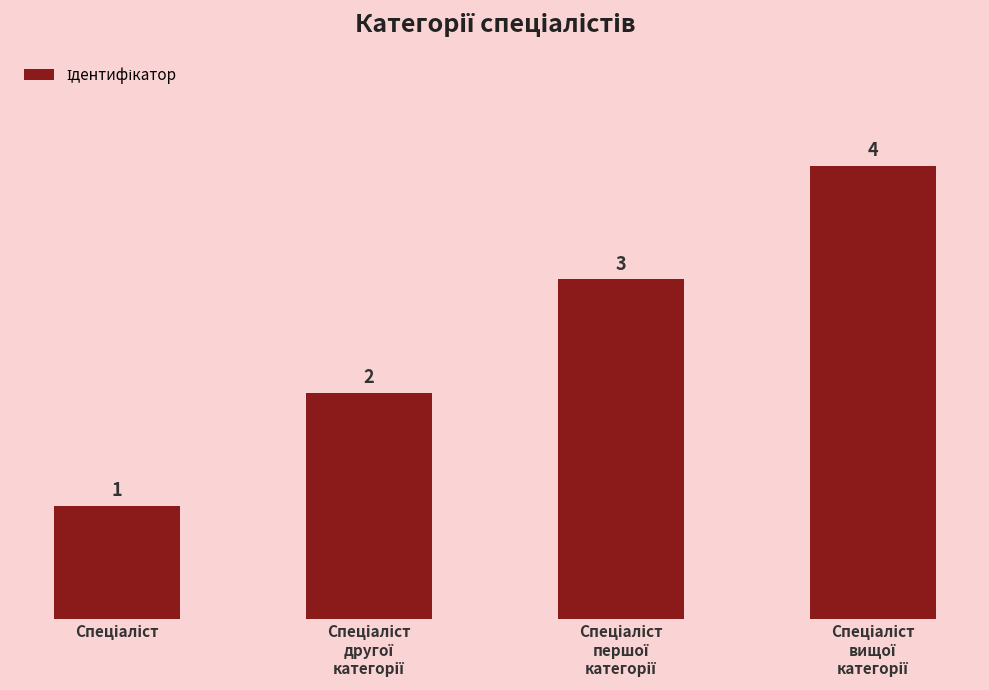

Reading left to right, transcribe all the data shown in this chart.

1	2	3	4